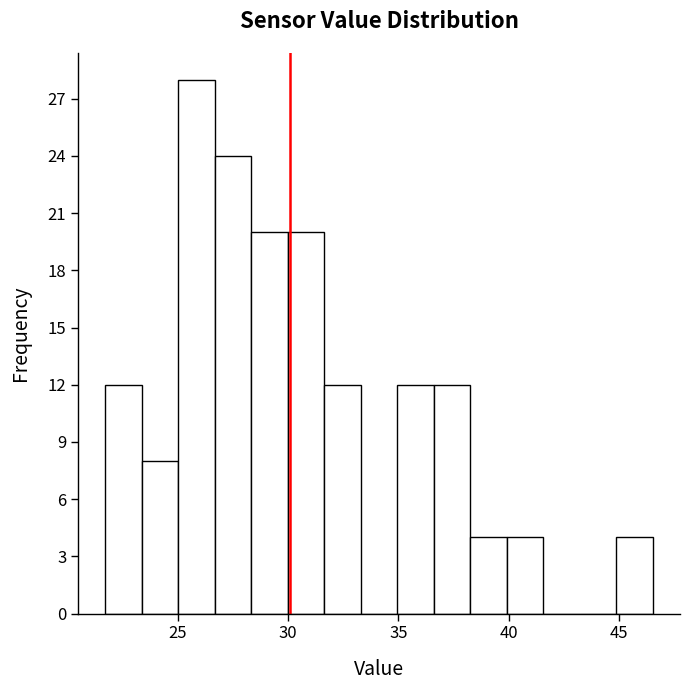

Read against the x-axis, roughly where is the centre of the tallest bar?

26.0